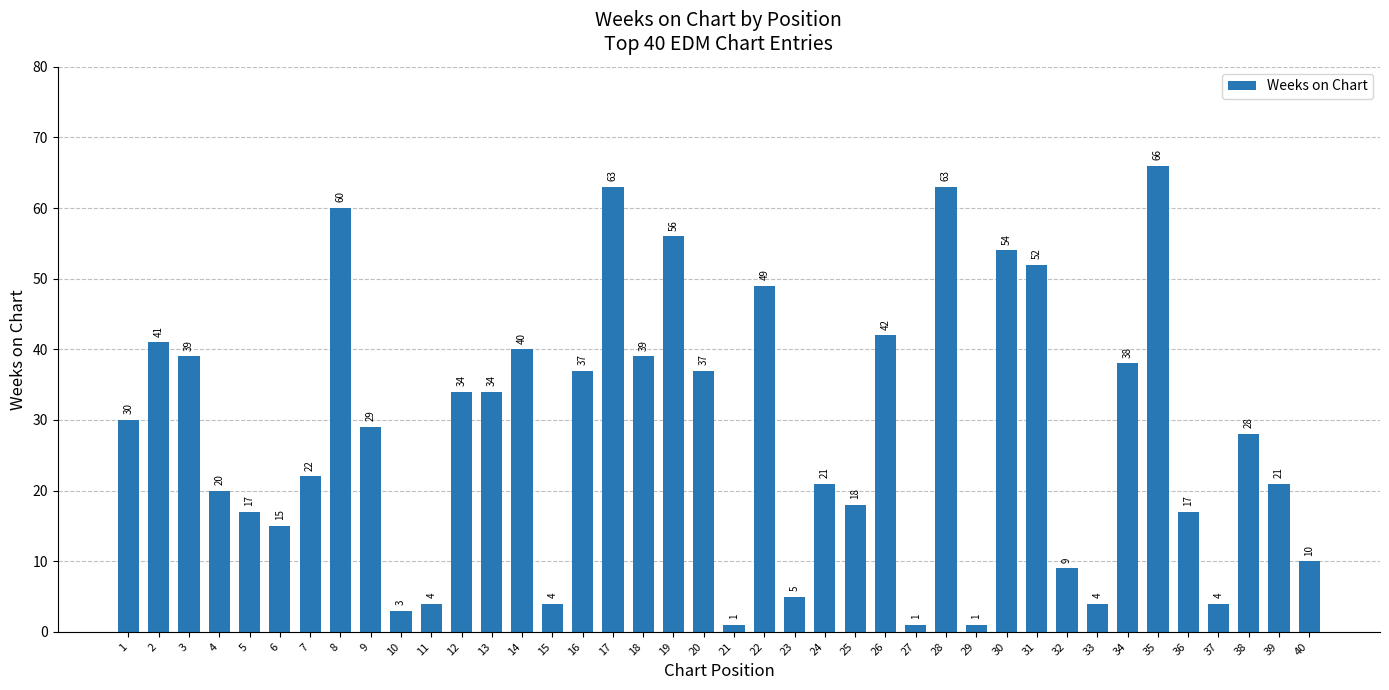

What is the approximate value at 25, to the nearest 10?

20